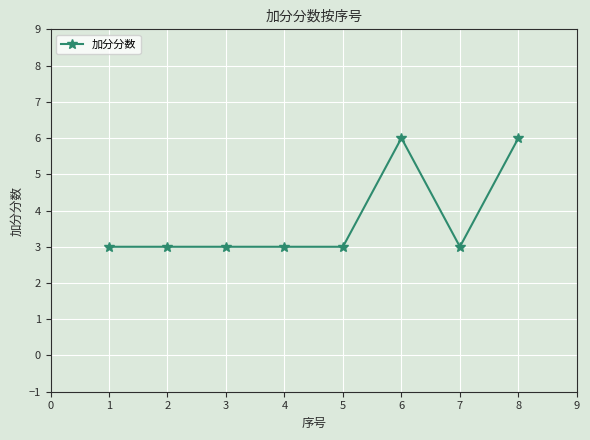

What is the smallest value displayed?

3